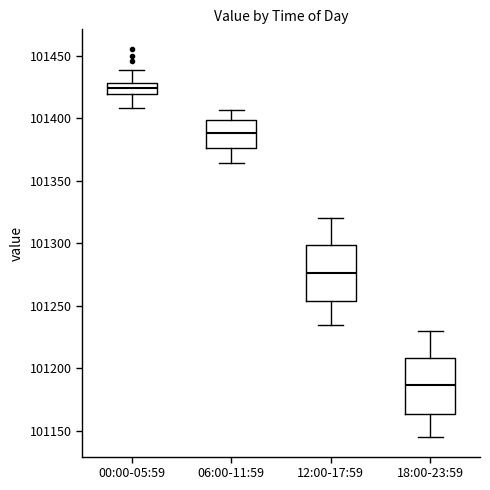

Reading left to right, transcribe this box plot: for each box, give where its median line is, the range the box spans, and where its two whiskers end, as read against the y-axis. The values are not printed on the chart, so give them approximately, as read against the axis.

00:00-05:59: median 101425, box 101420 to 101430, whiskers 101410 to 101440
06:00-11:59: median 101390, box 101375 to 101400, whiskers 101365 to 101405
12:00-17:59: median 101275, box 101255 to 101300, whiskers 101235 to 101320
18:00-23:59: median 101185, box 101165 to 101210, whiskers 101145 to 101230